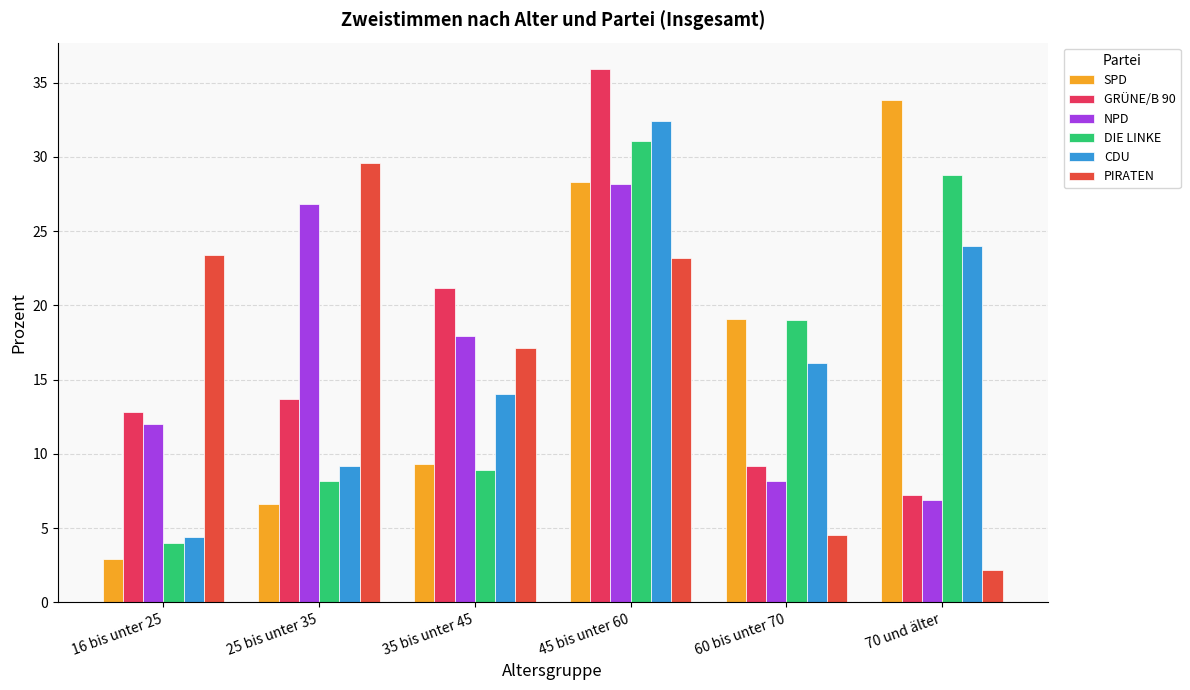

At which label is GRÜNE/B 90 closest to 21?

35 bis unter 45